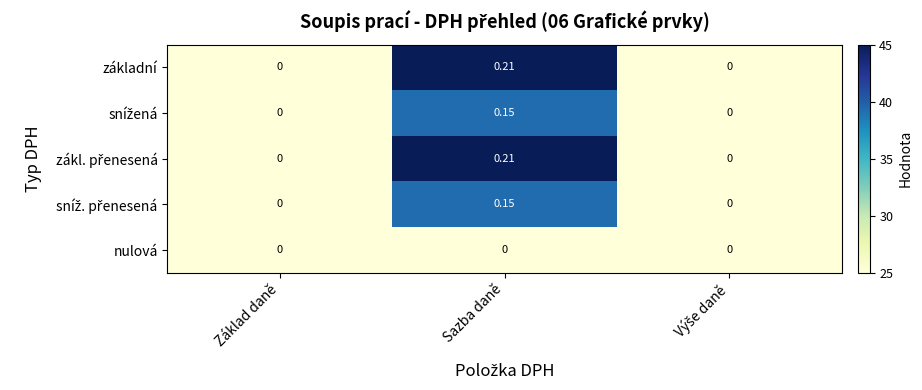

Which series has the largest range (max minus min)?

základní